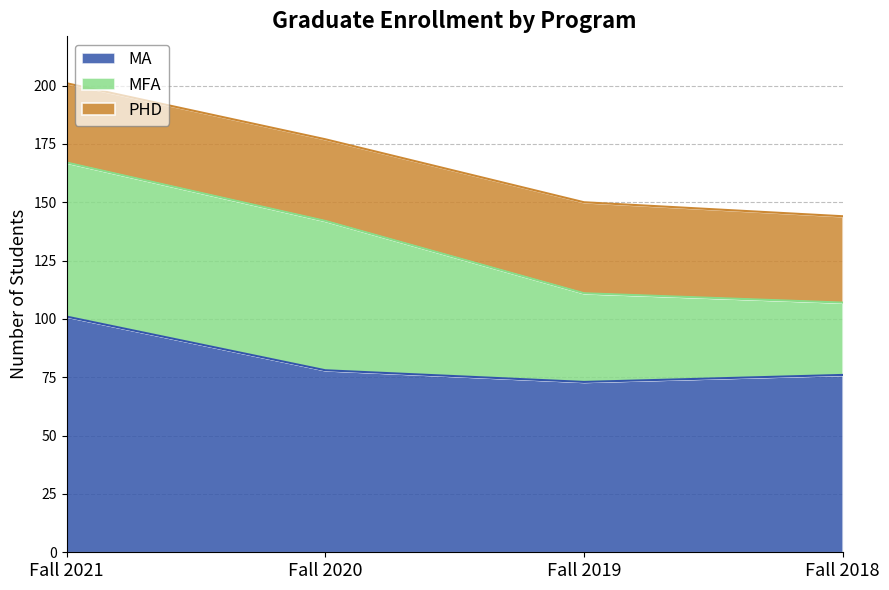

What is the difference between the MFA values at Fall 2018 and Fall 2021?

35